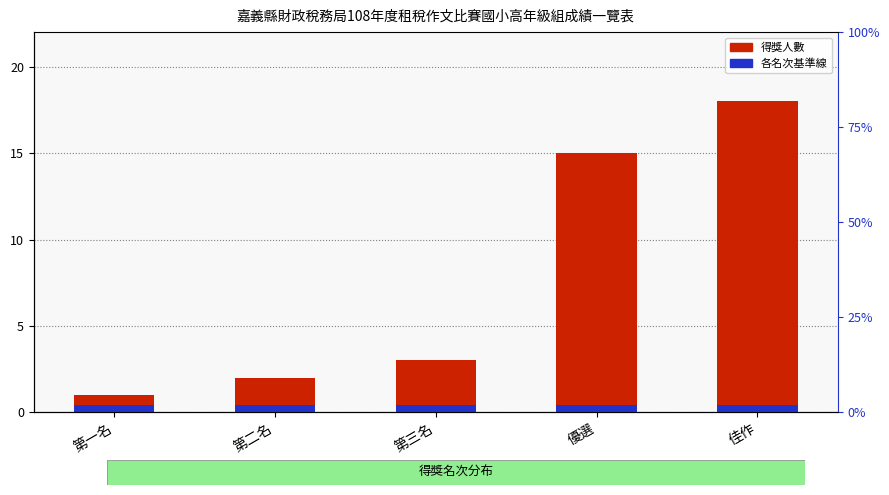

How many bars are there in total?

5